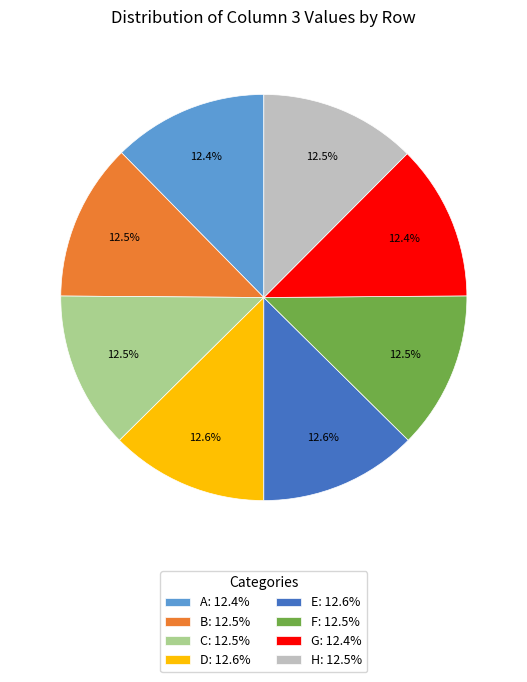

The G slice represents 7% of the pie. True or false?

False